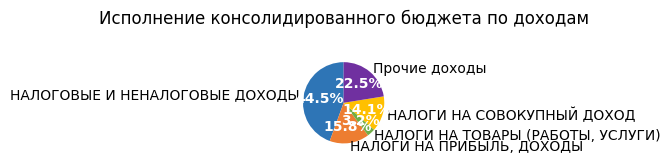

Does any single category account for the majority?

No